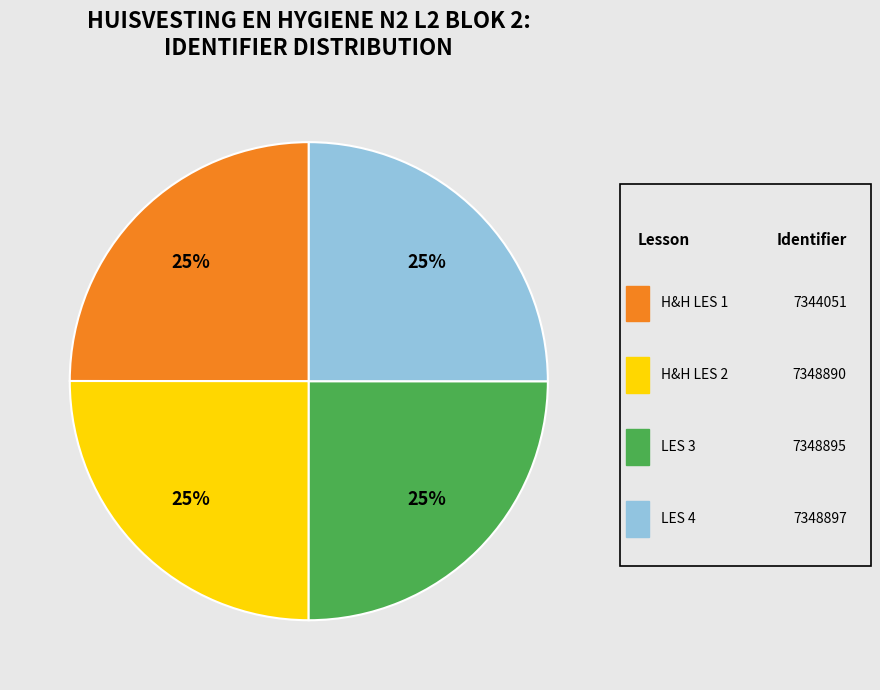

To the nearest percent, what is the average slice percentage?

25%